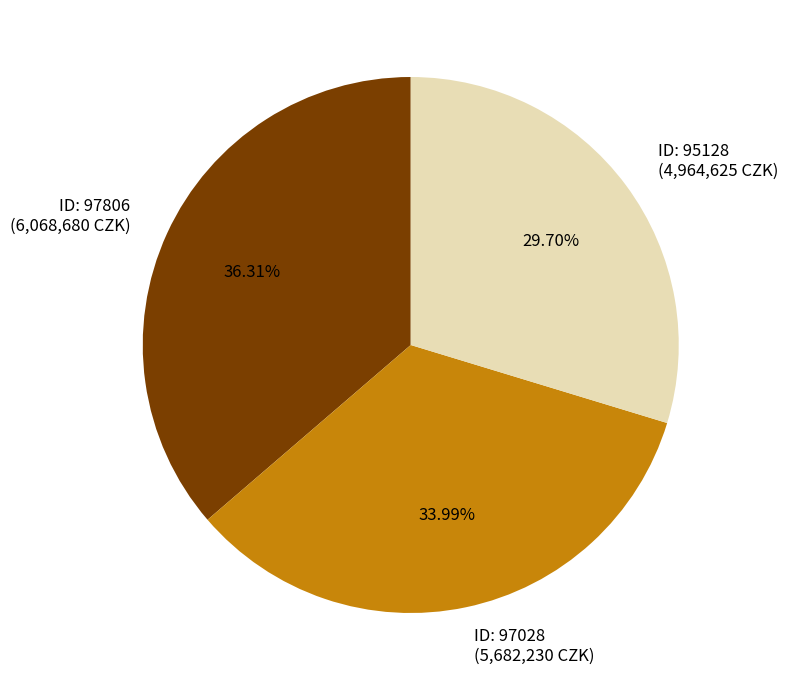

Approximately how many times larger is the value at ID: 97028 (5,682,230 CZK) compared to ID: 97806 (6,068,680 CZK)?

0.9